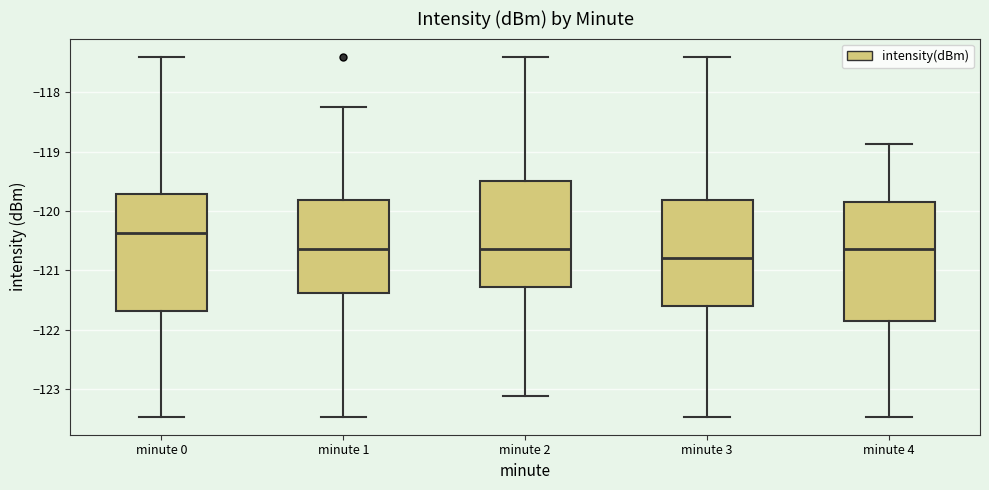

Reading left to right, transcribe this box plot: for each box, give where its median line is, the range the box spans, and where its two whiskers end, as read against the y-axis. The values are not printed on the chart, so give them approximately, as read against the axis.

minute 0: median -120.4, box -121.7 to -119.7, whiskers -123.5 to -117.4
minute 1: median -120.6, box -121.4 to -119.8, whiskers -123.5 to -118.2
minute 2: median -120.6, box -121.3 to -119.5, whiskers -123.1 to -117.4
minute 3: median -120.8, box -121.6 to -119.8, whiskers -123.5 to -117.4
minute 4: median -120.6, box -121.9 to -119.8, whiskers -123.5 to -118.9